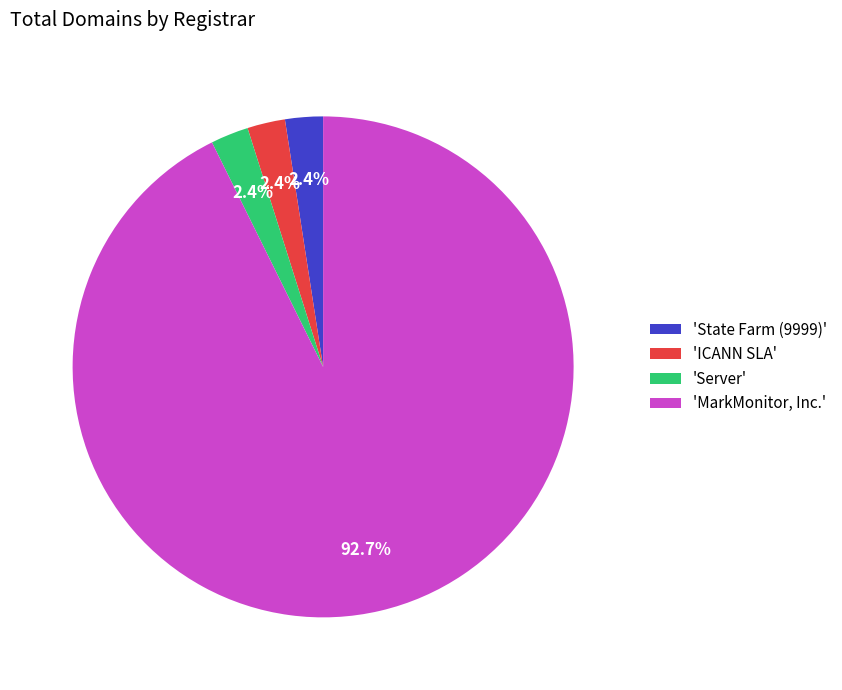

How many segments does this pie chart have?

4